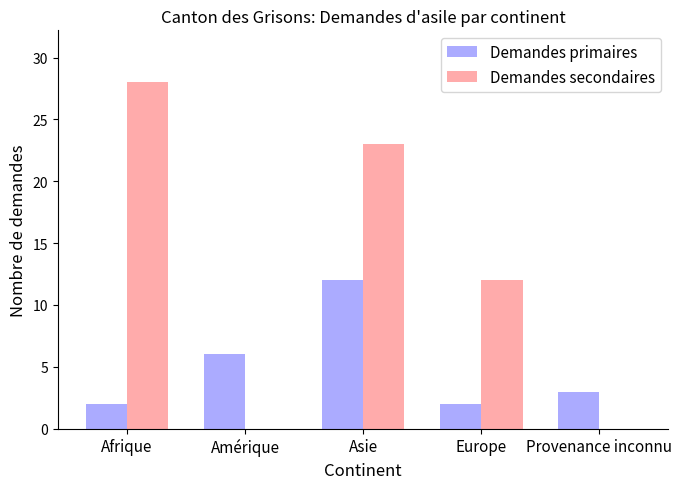

Which series changed the most between Amérique and Europe?

Demandes secondaires